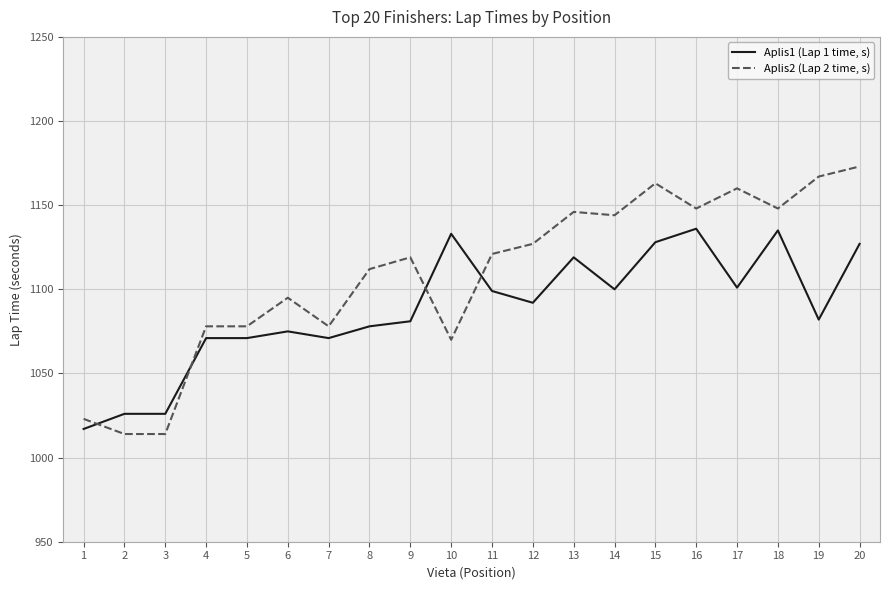

The Aplis1 (Lap 1 time, s) series shows 1834 at 15. True or false?

False